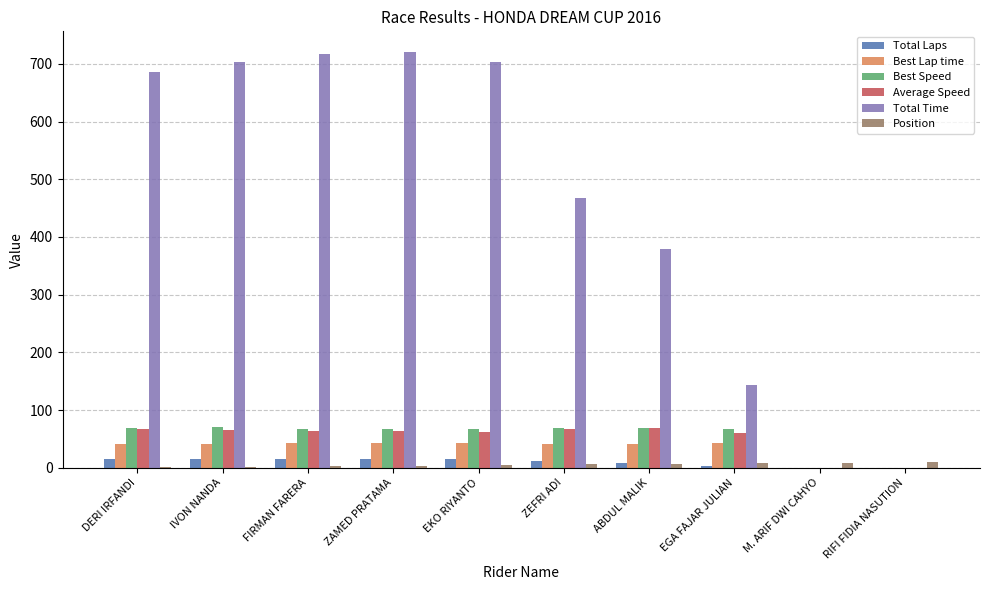

What is the spread (max minus min) of values at ABDUL MALIK?

371.5